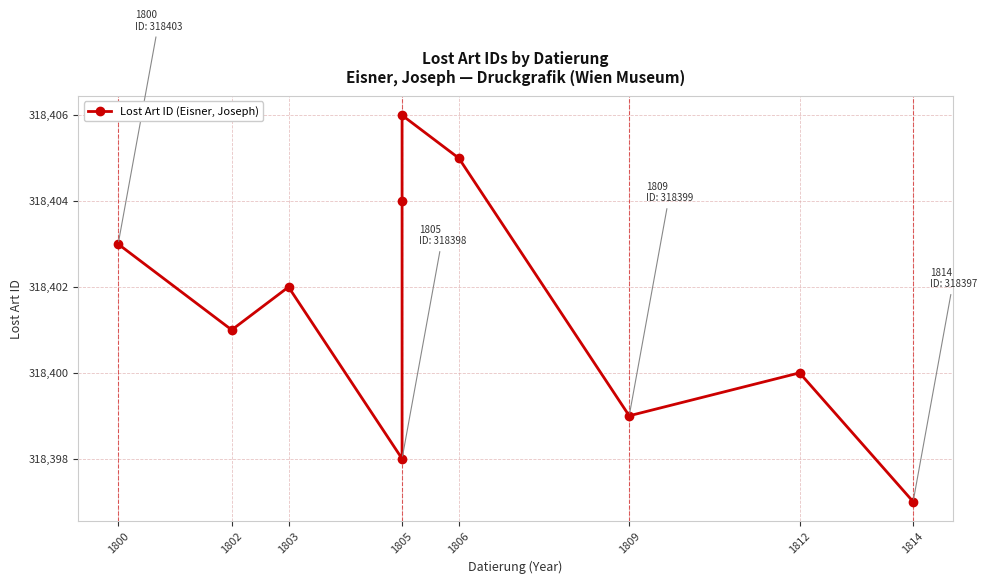

What is the smallest value displayed?

318397